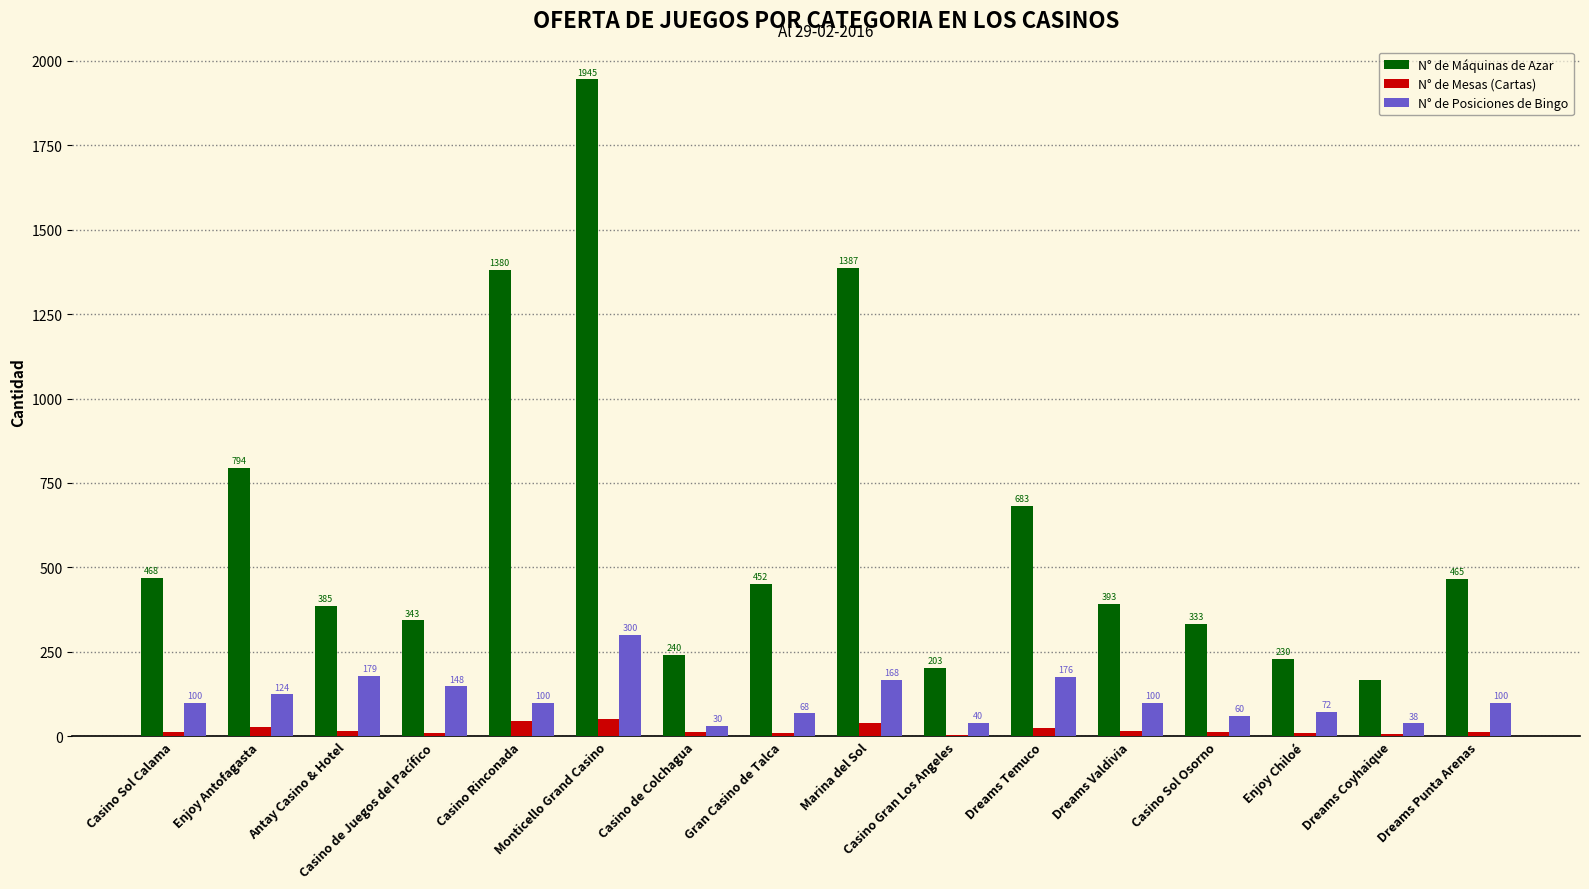

At which label does N° de Máquinas de Azar first exceed 452?

Casino Sol Calama